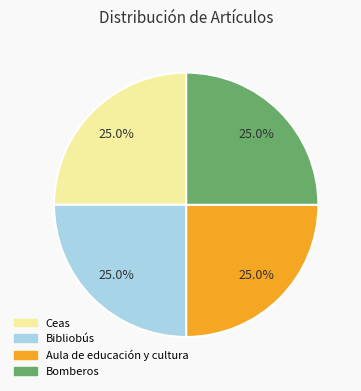

What portion of the pie excludes Bomberos?

75.0%